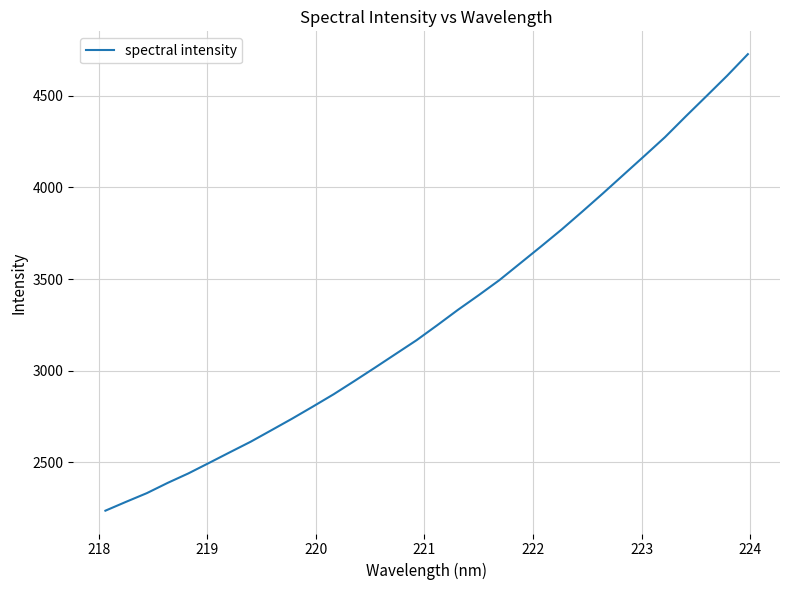

What is the maximum value shown in the chart?

4727.8